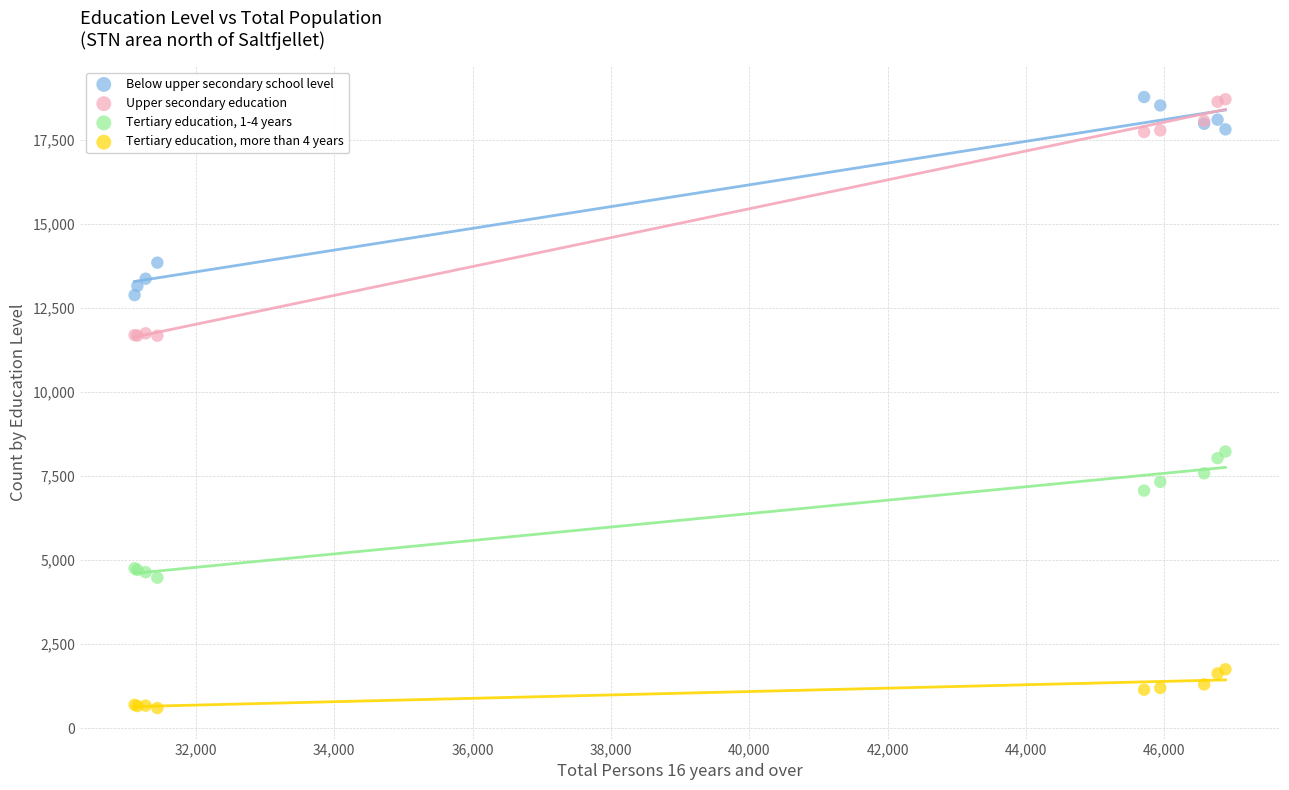

What is the X range (max minus min) for the scatter plot?

15767